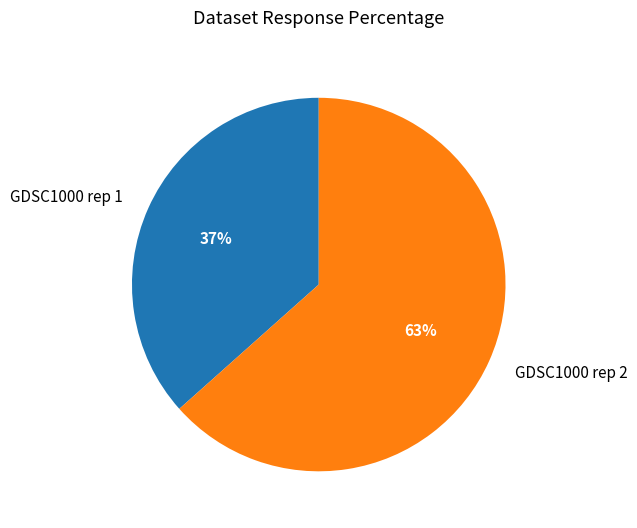

Is GDSC1000 rep 2 the majority of the pie?

Yes